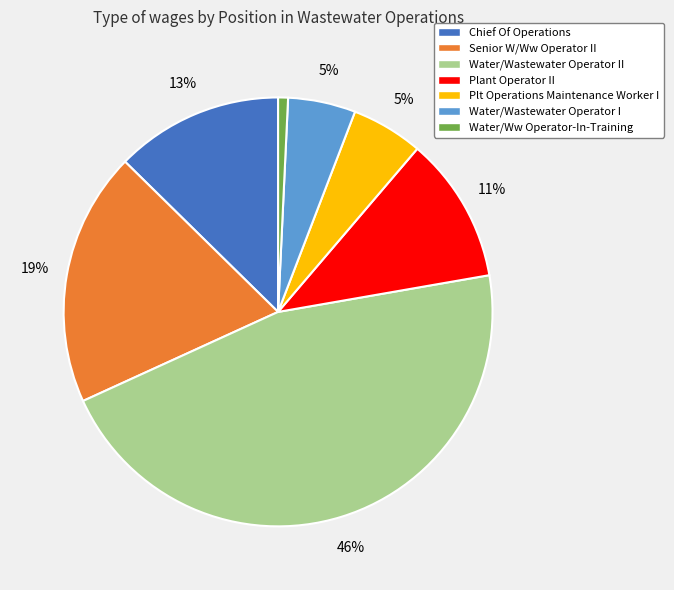

To the nearest percent, what is the difference between the Water/Wastewater Operator I and Senior W/Ww Operator II slice percentages?

14%